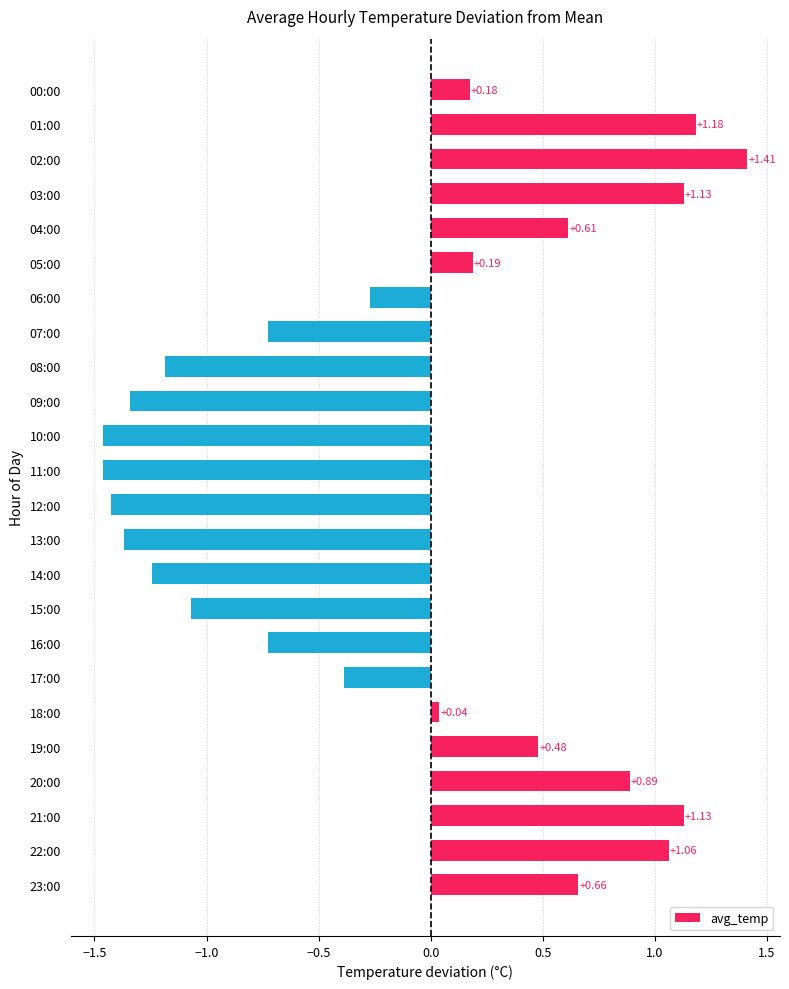

What is the difference between the second highest and second lowest values?

2.6